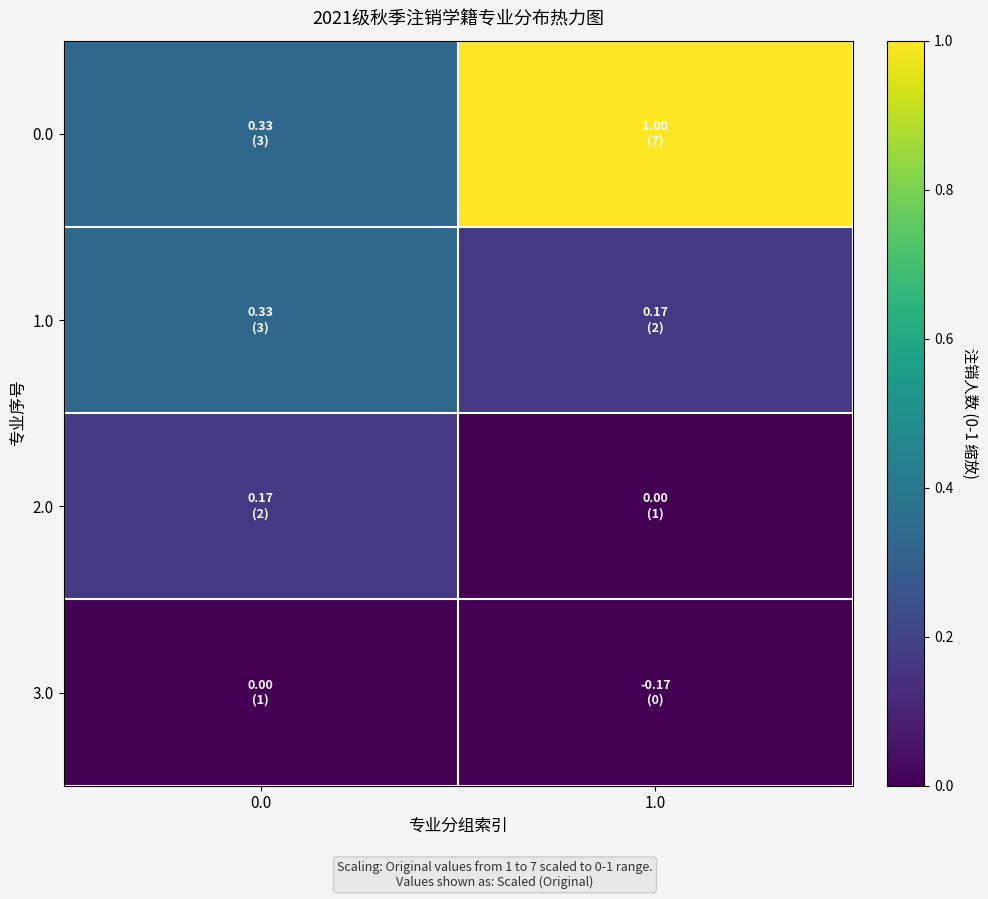

At how many categories does at least one series exceed 0?

2